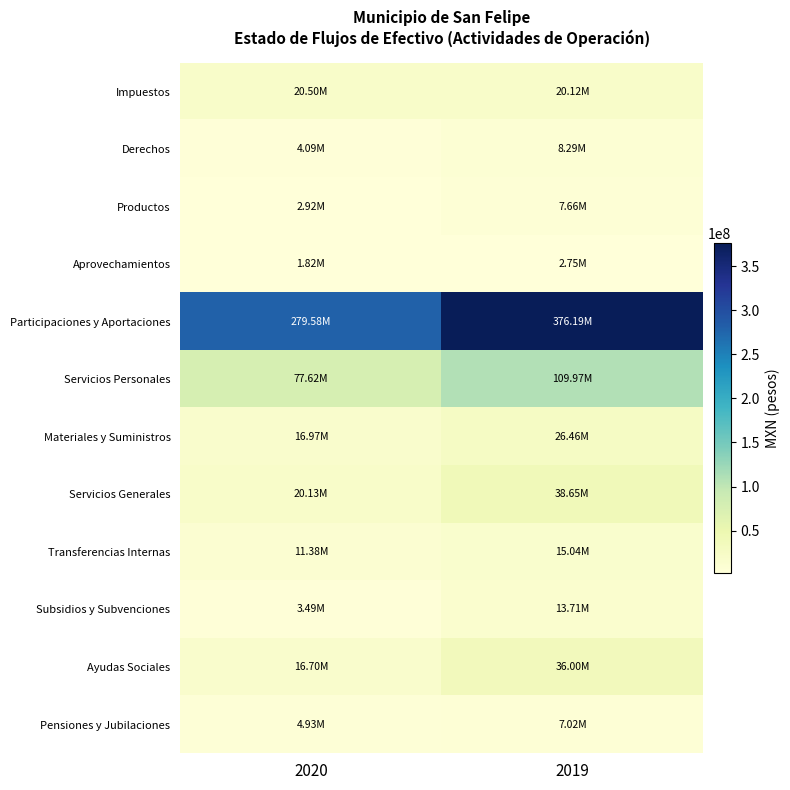

What is the maximum value shown in the chart?

376193365.2